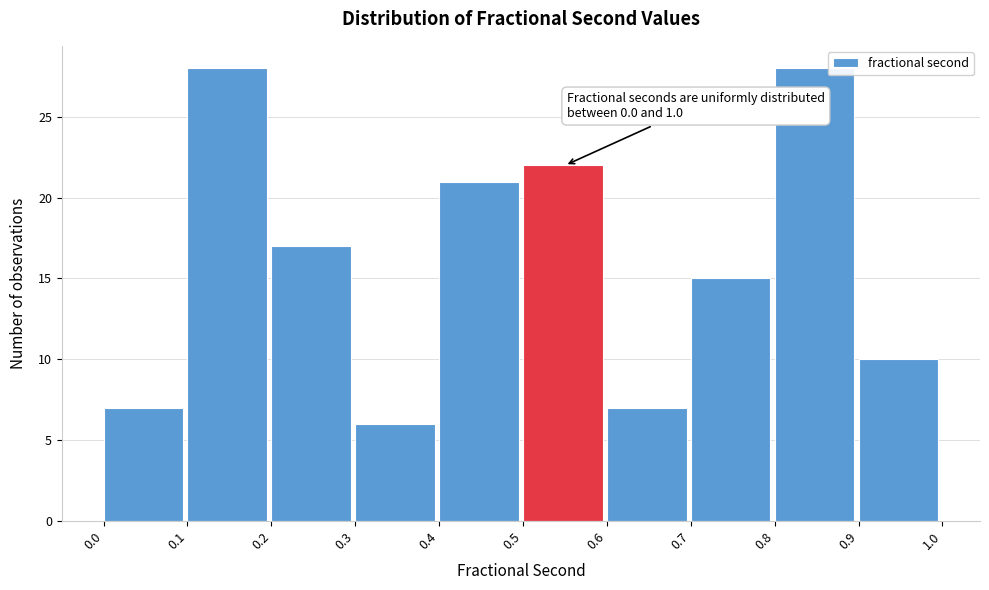

Reading left to right, extract all data points from this chart.

7	28	17	6	21	22	7	15	28	10